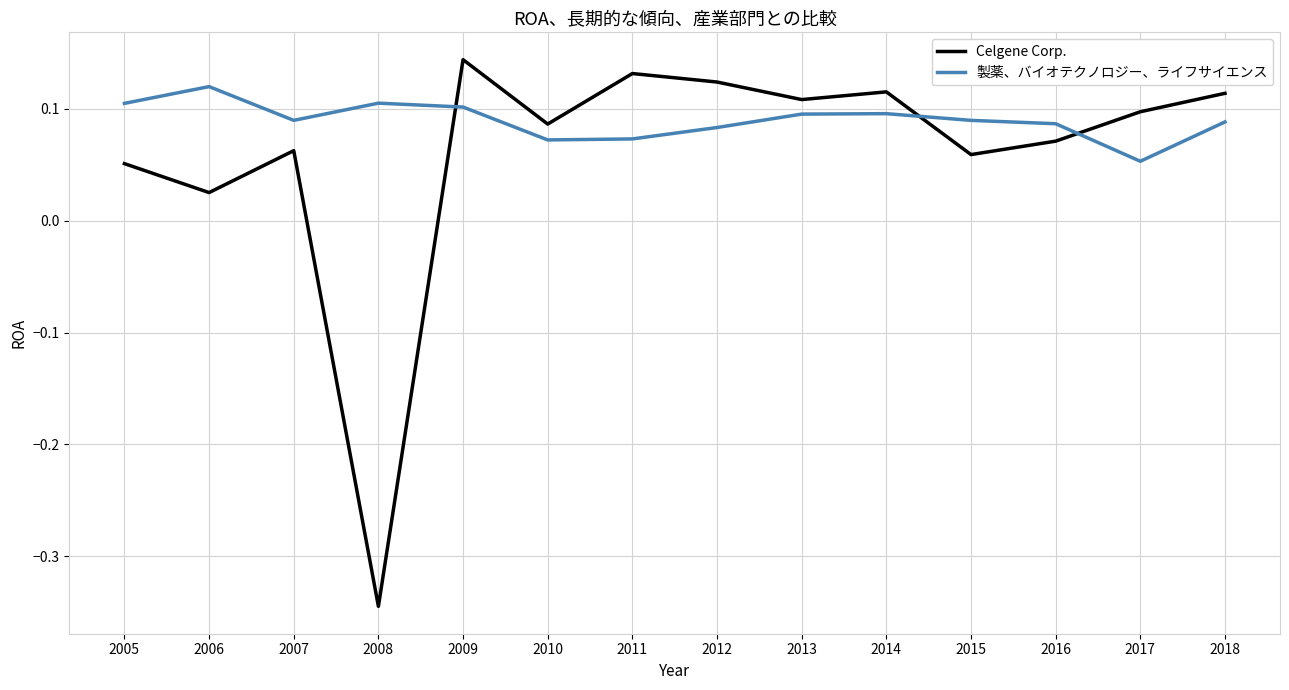

Rank the series by their maximum value, from lowest to highest.

製薬、バイオテクノロジー、ライフサイエンス, Celgene Corp.